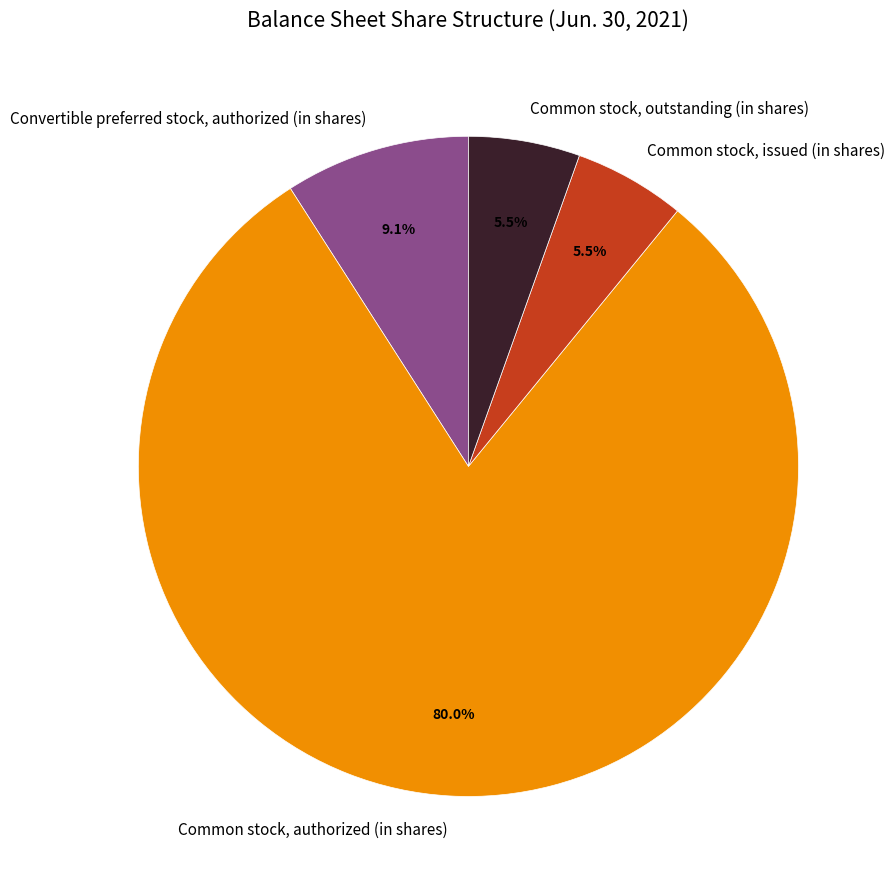

Which slice represents more than half of the pie?

Common stock, authorized (in shares)